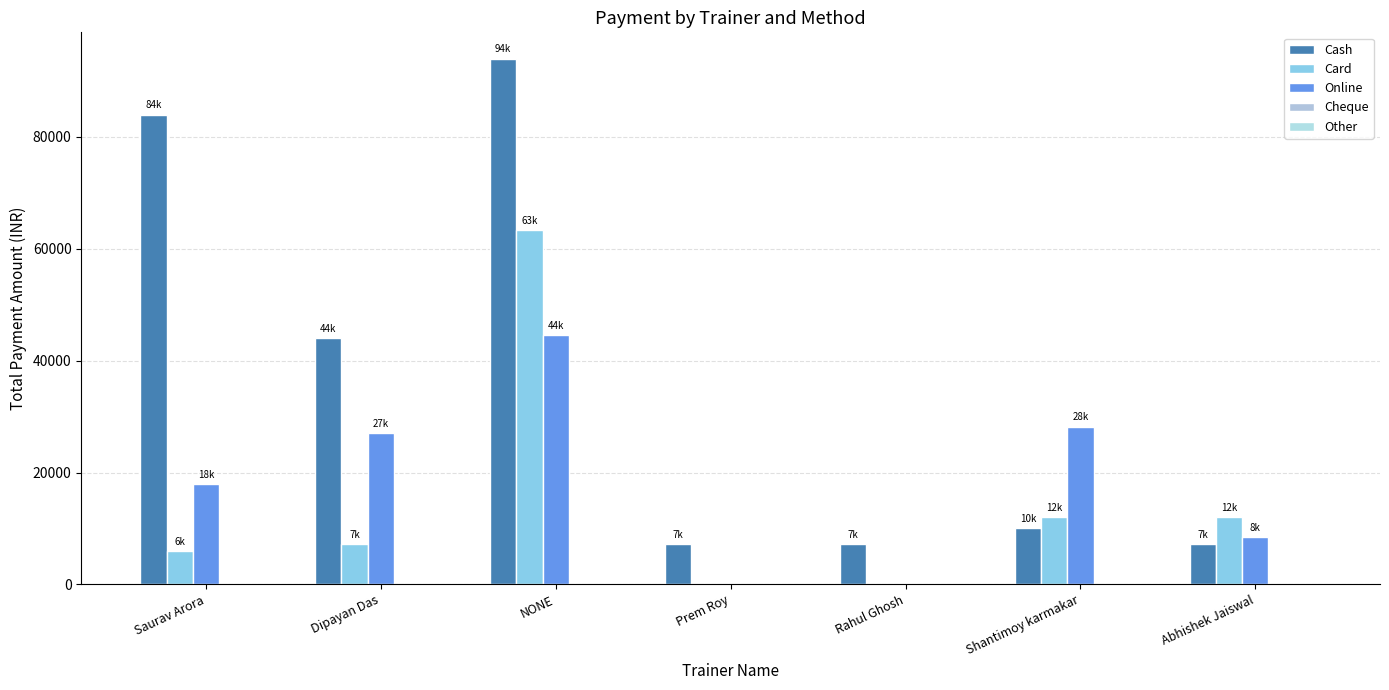

List the labels in order of Card value, smallest first.

Prem Roy, Rahul Ghosh, Saurav Arora, Dipayan Das, Shantimoy karmakar, Abhishek Jaiswal, NONE